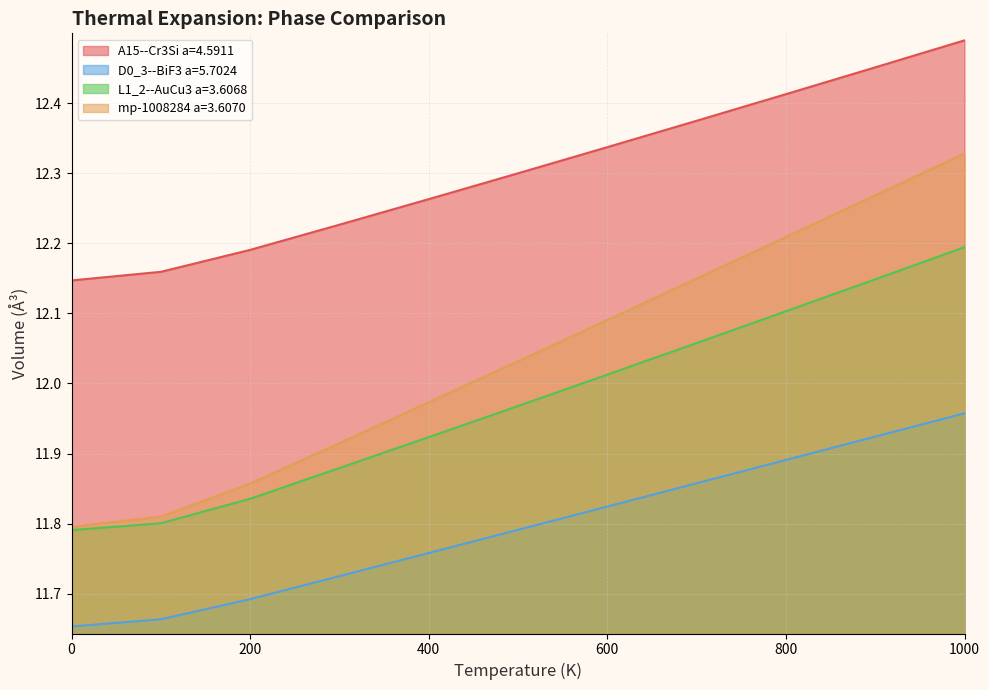

What is the value of the D0_3--BiF3 a=5.7024 point at the 7th from the left?

11.8